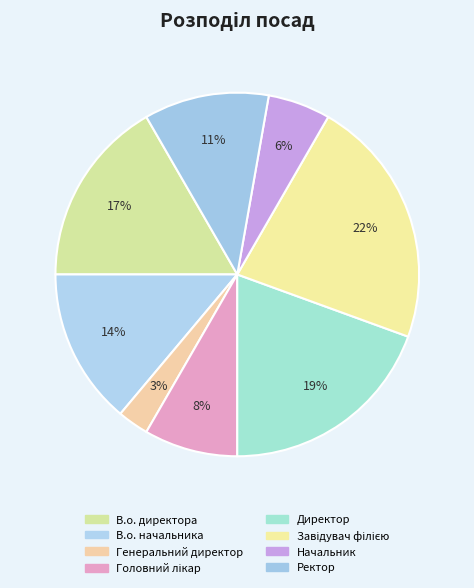

What percentage do Директор and Головний лікар together represent?

27.8%